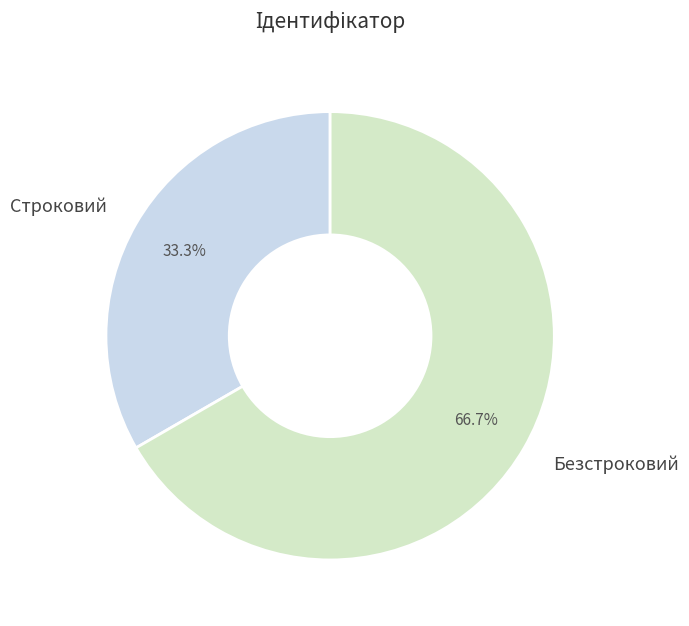

True or false: Строковий accounts for 33% of the total.

True